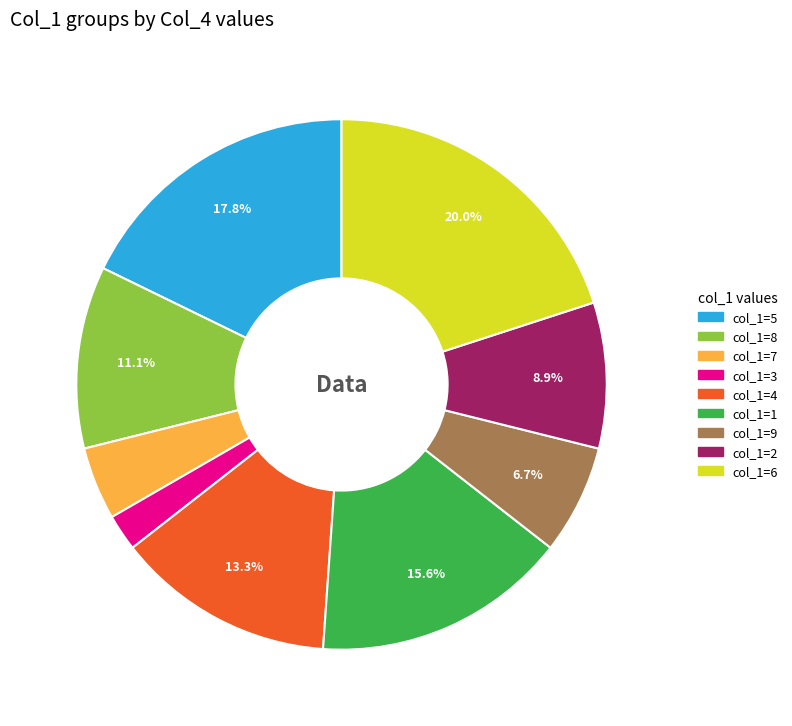

Is there any slice that represents more than half of the pie?

No